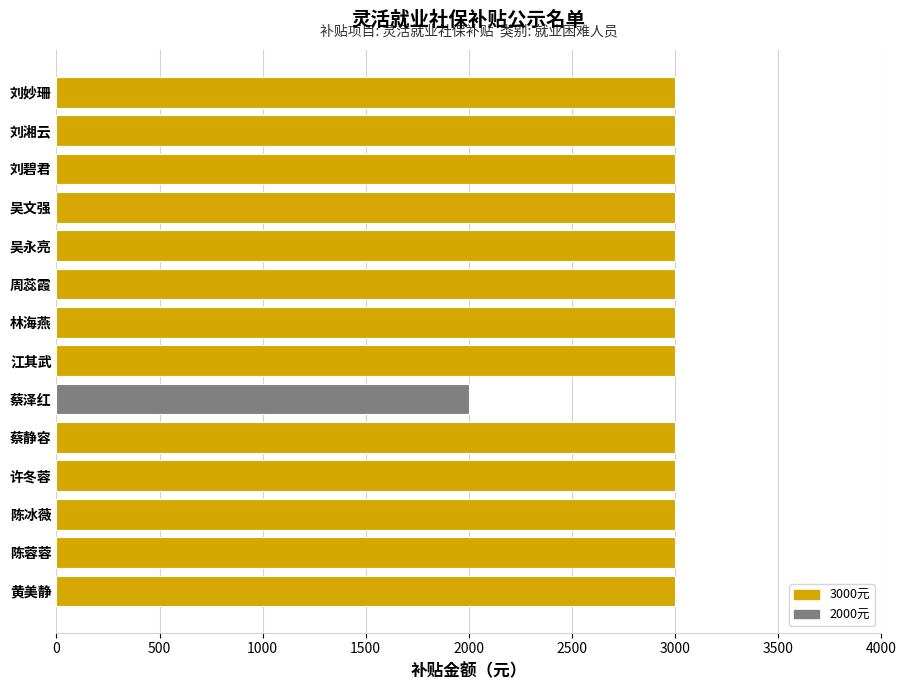

What value does the data have at 吴文强?

3000